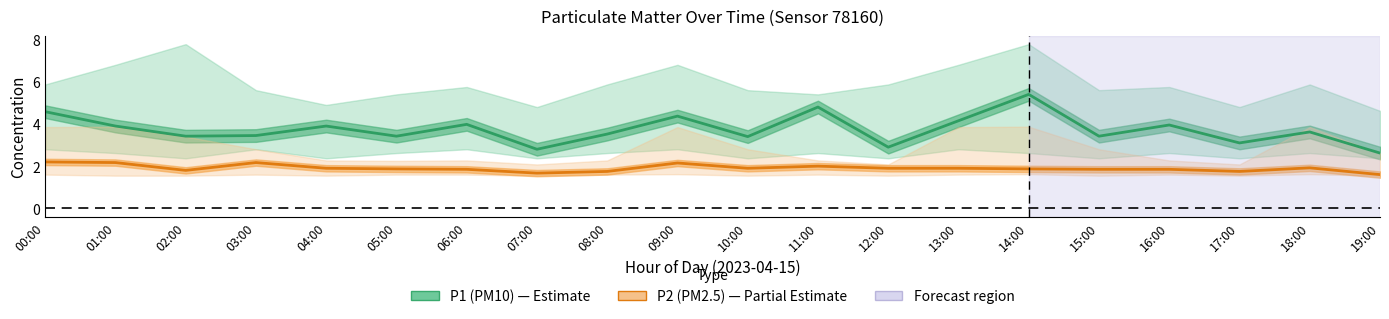

Which category has the highest value in the P1 (PM10) series?

14:00